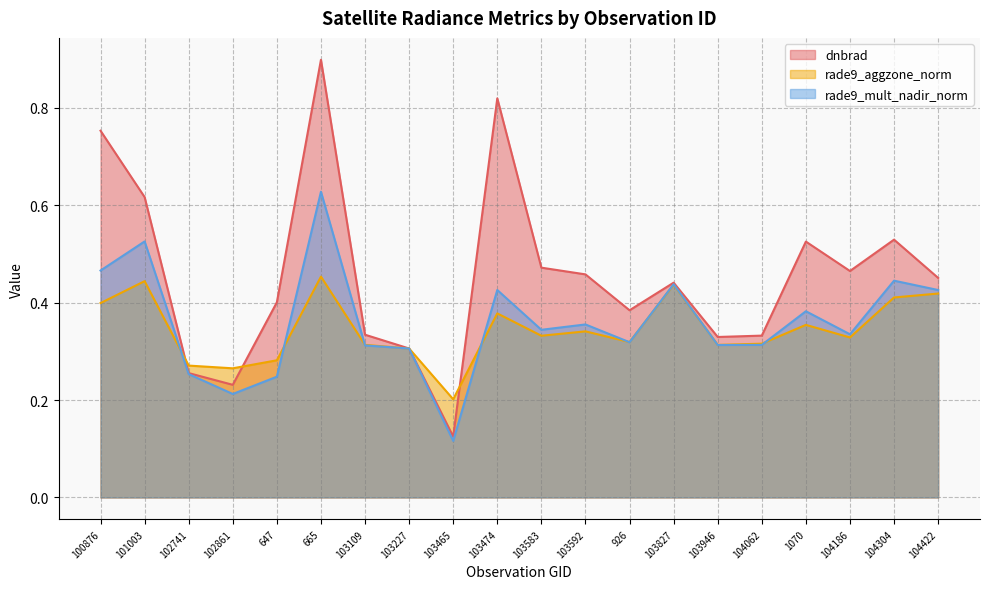

How many lines are shown in the chart?

3